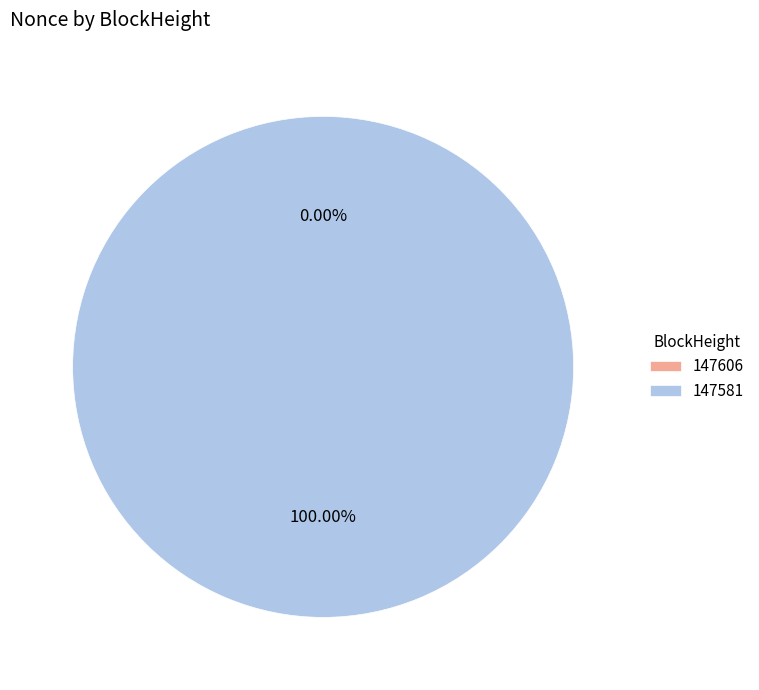

Is it true that 147581 is 99% of the pie?

False